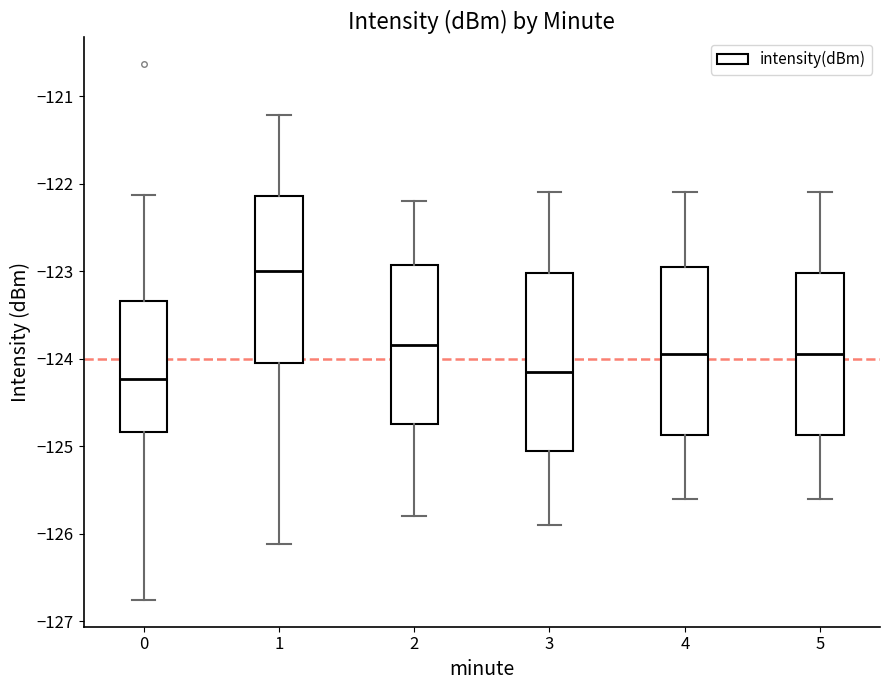

Where does the upper whisker of the box at x = 4 end on the y-axis? The values are not printed on the chart, so give them approximately, as read against the axis.

-122.1